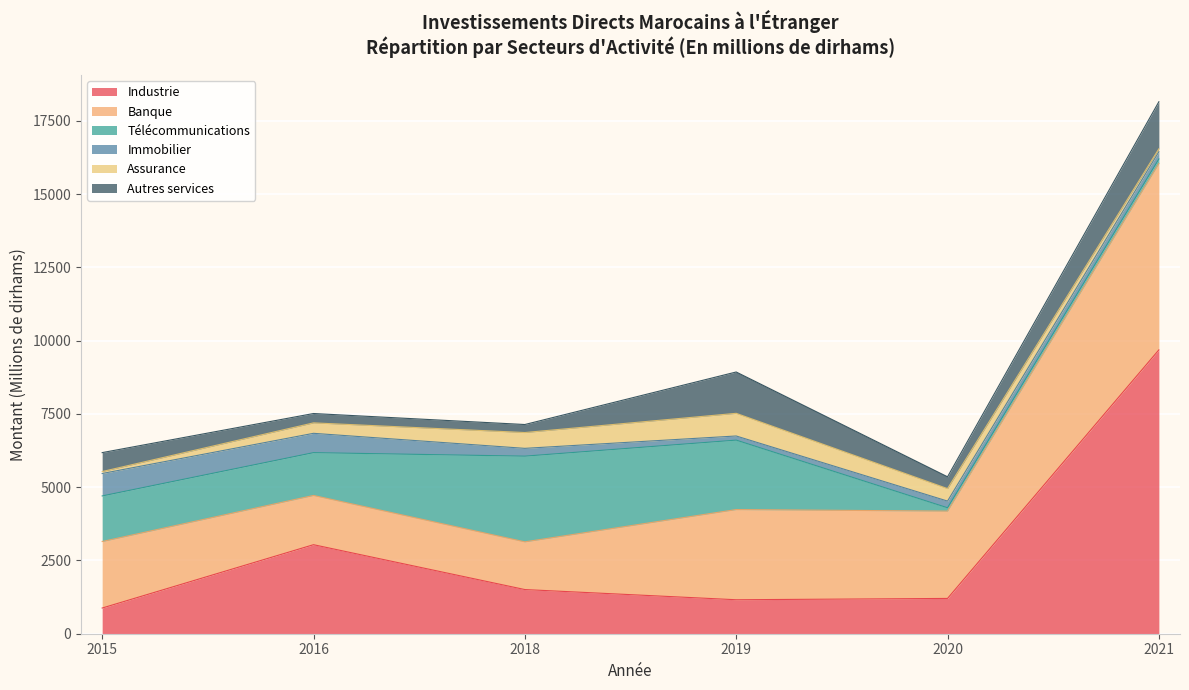

Which category has the highest value in the Immobilier series?

2015